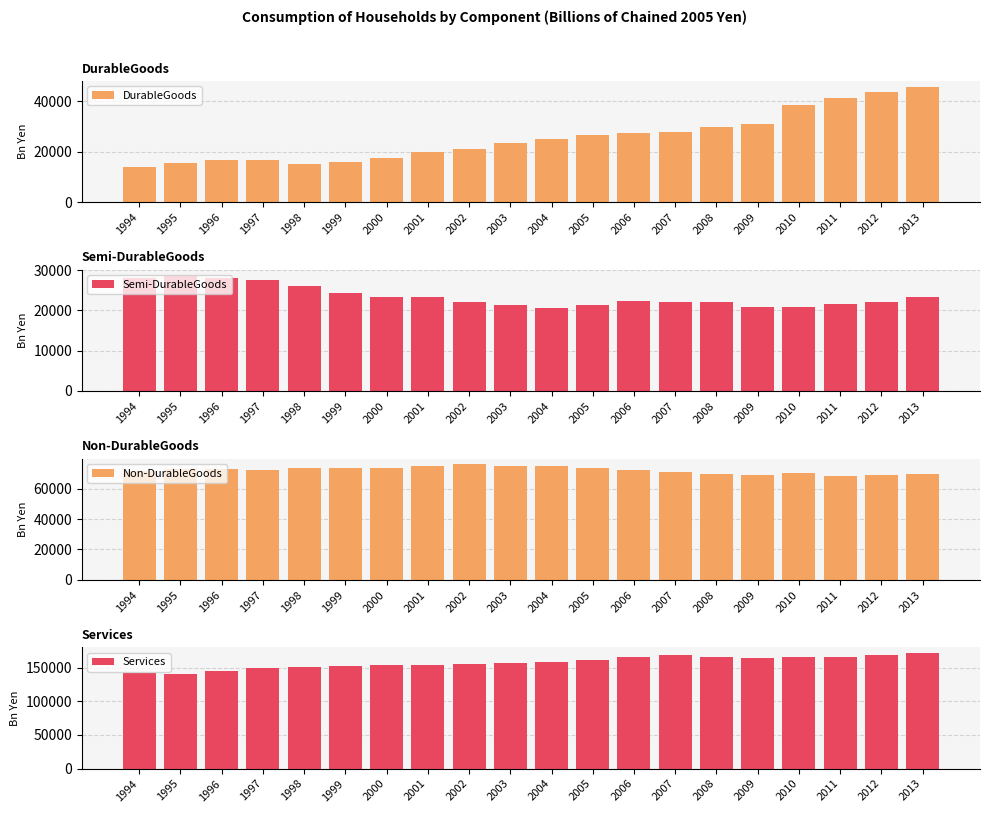

What are all the series names shown in the legend?

DurableGoods, Semi-DurableGoods, Non-DurableGoods, Services